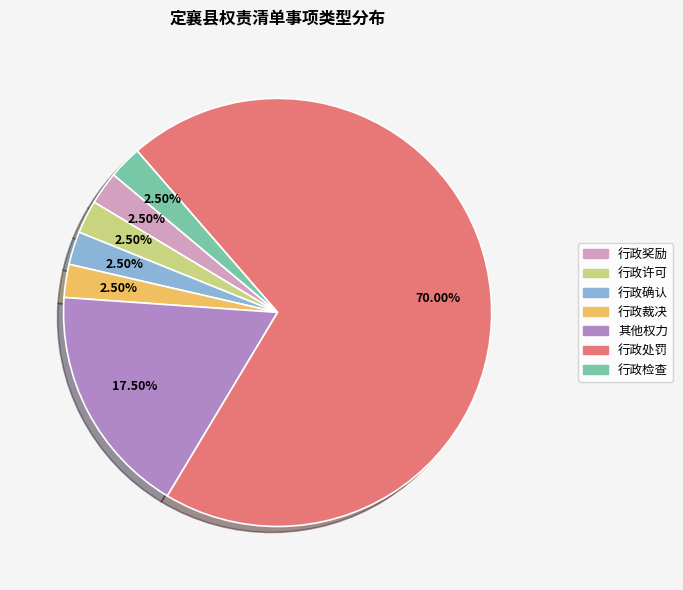

Which has a higher value, 行政裁决 or 行政处罚?

行政处罚